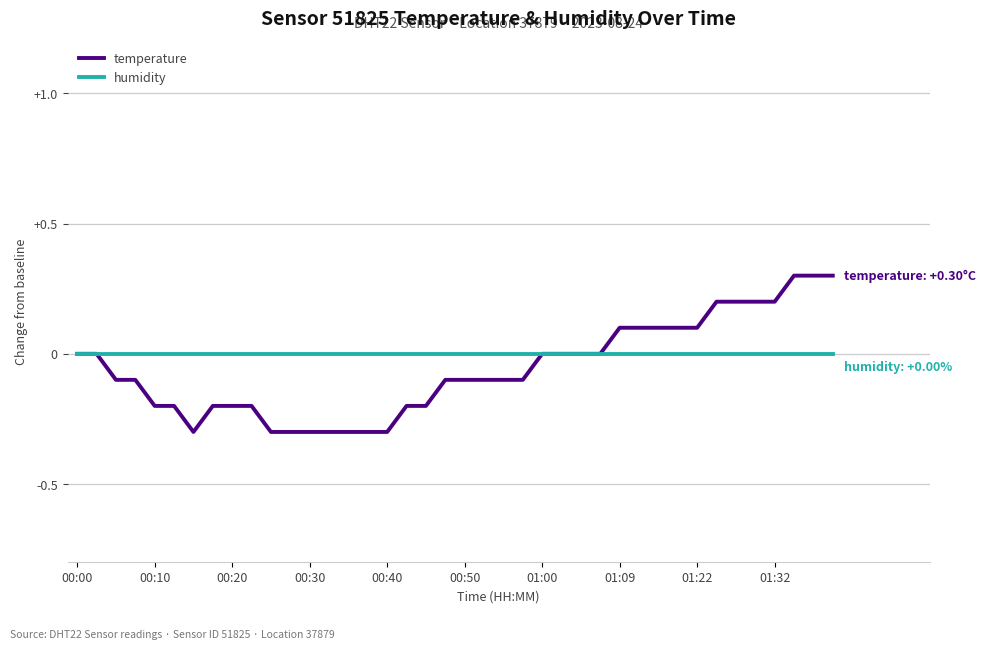

Which series has the widest spread of values?

temperature